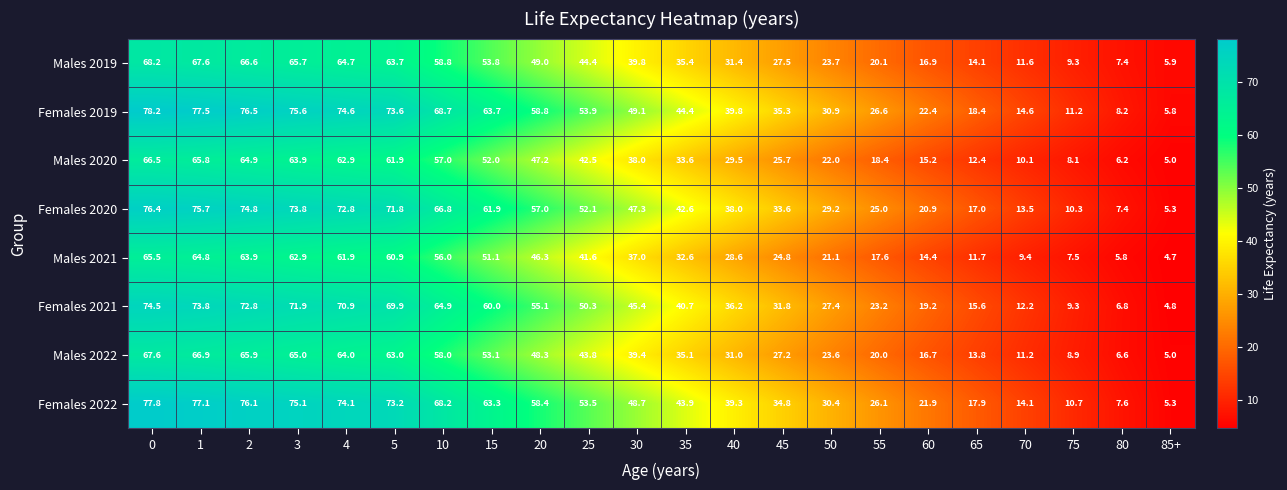

Is it true that Females 2022 equals 10.7 at 75?

True